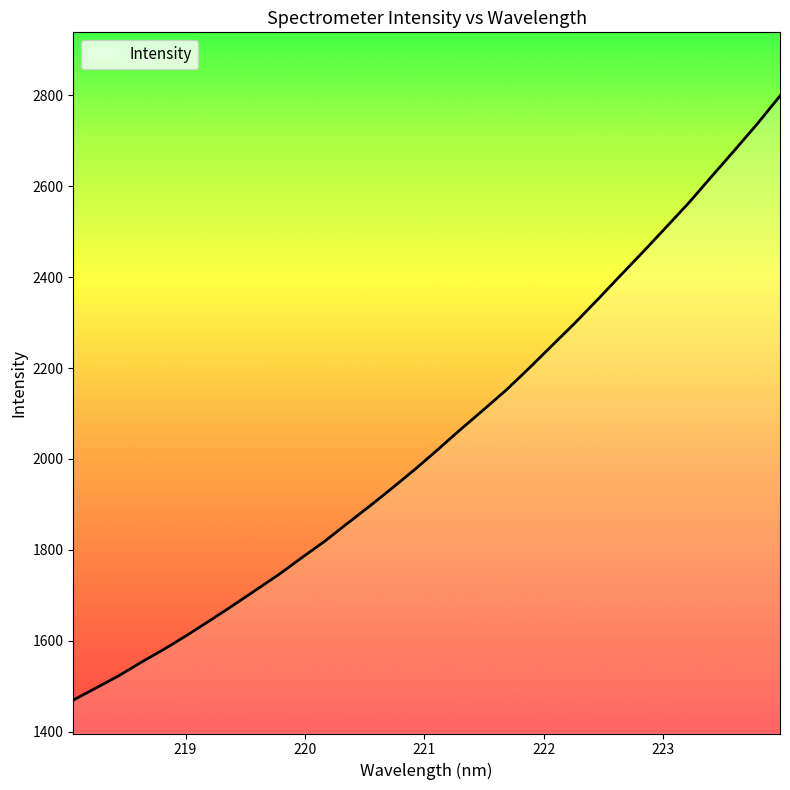

What is the smallest value displayed?

1469.6